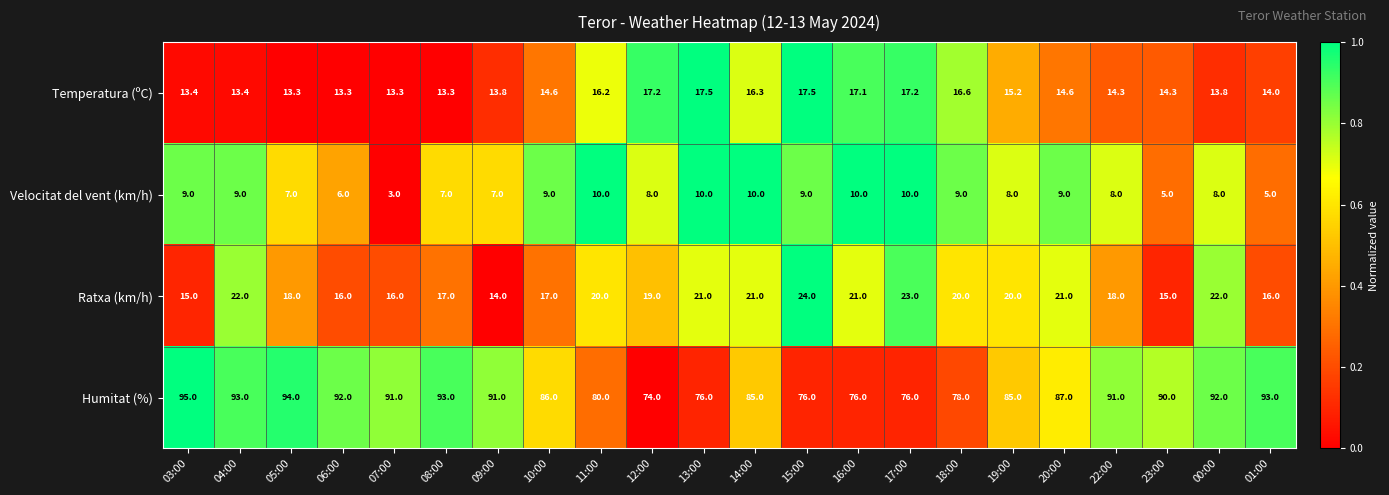

Count the number of categories in the chart.

22